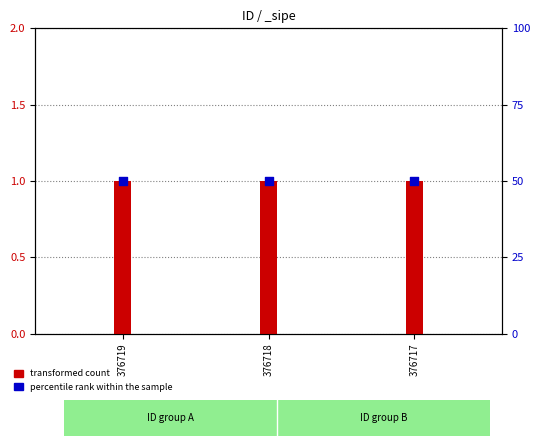

Which series has the widest spread of Y values?

transformed count